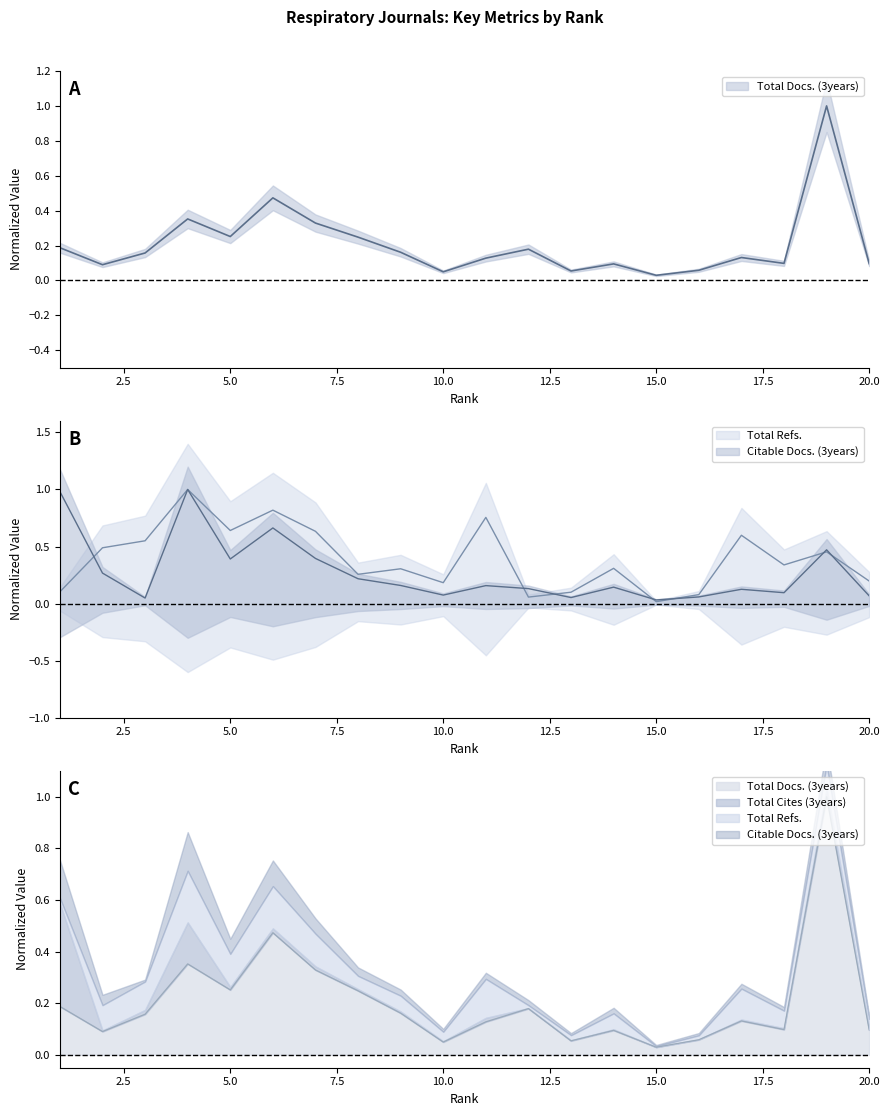

Where is Citable Docs. (3years) nearest to the value 0?

15